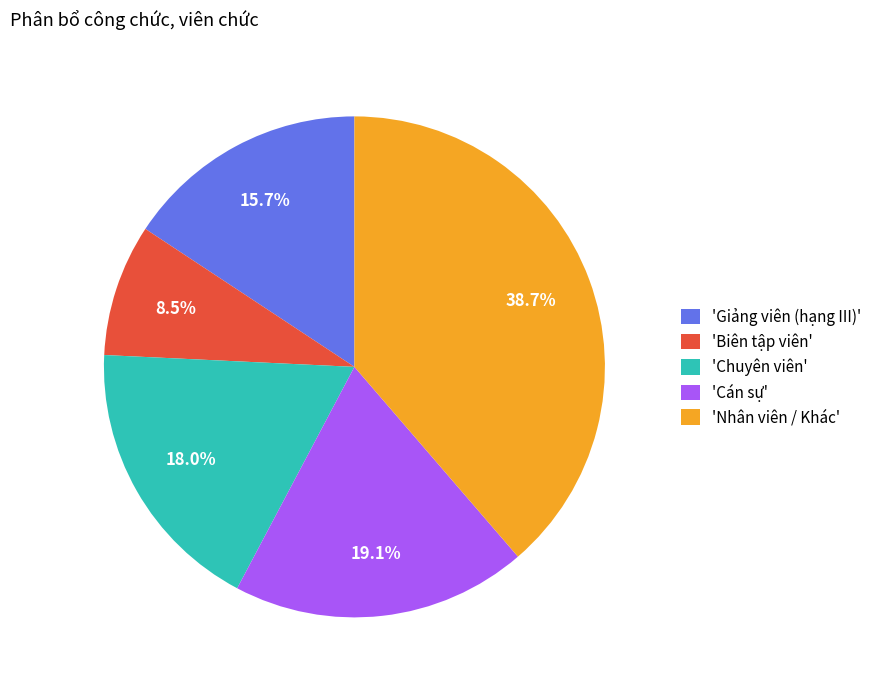

Does 'Cán sự' account for over 50% of the chart?

No